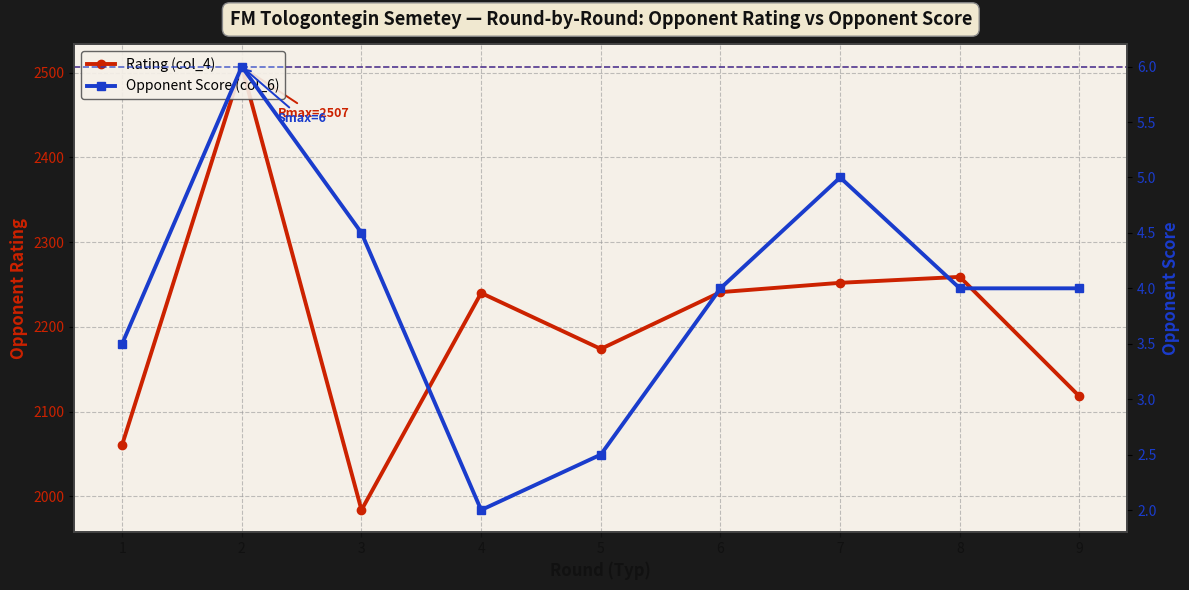

At how many categories does at least one series exceed 1315?

9